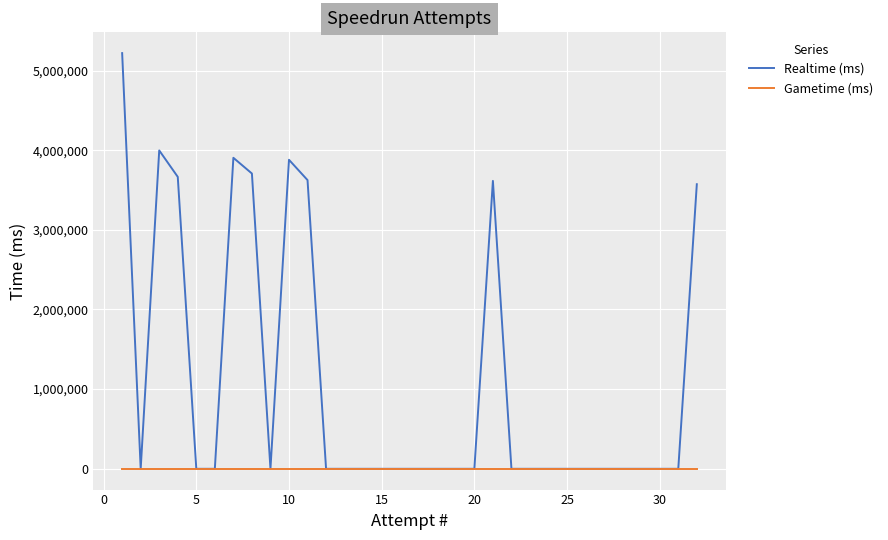

Which series has the widest spread of values?

Realtime (ms)